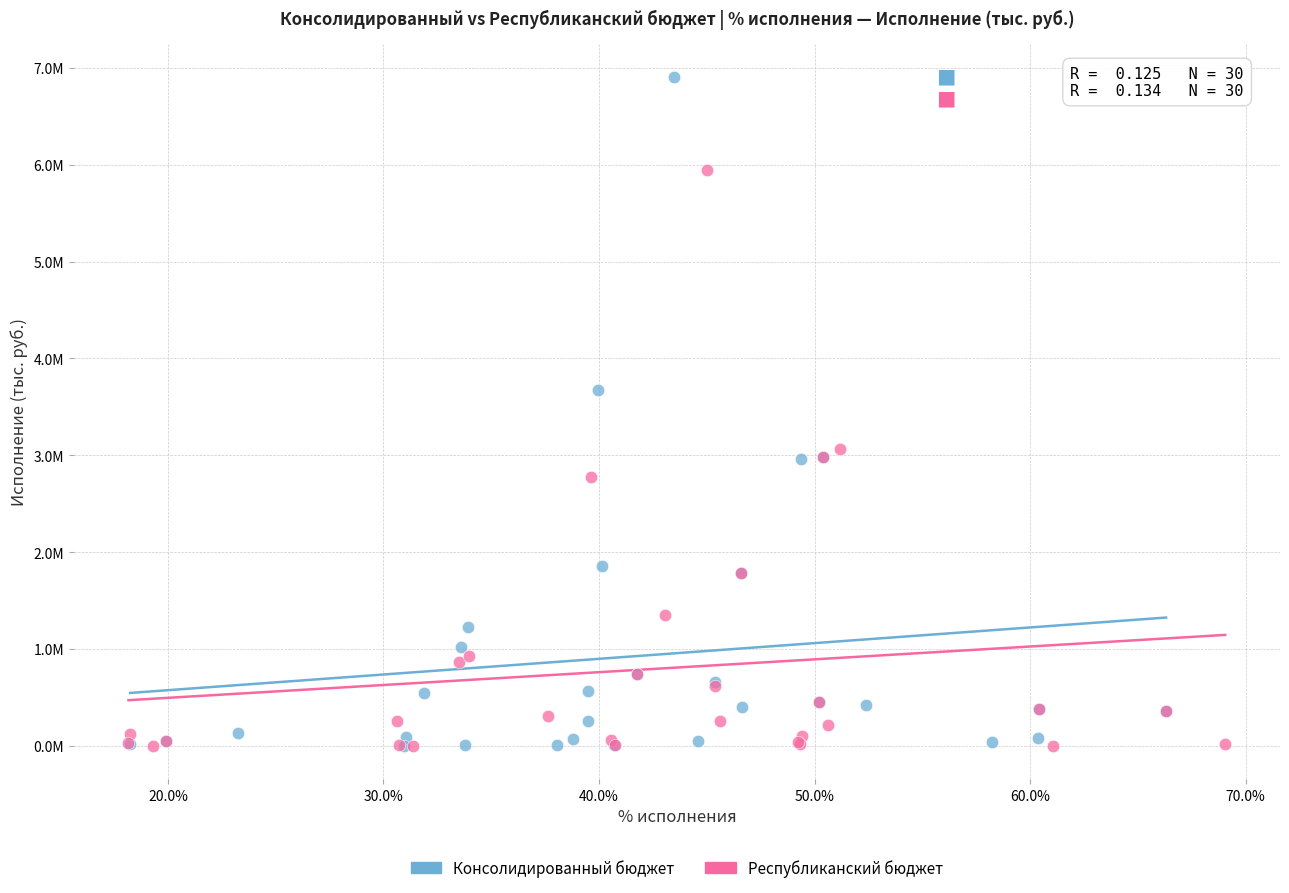

Which series contains the highest Y value?

Консолидированный бюджет